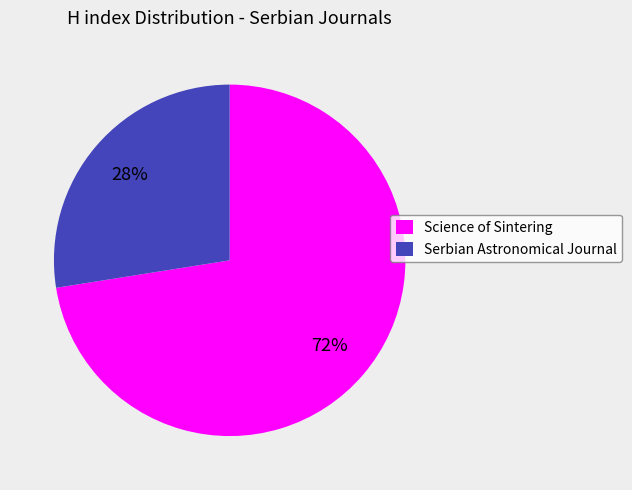

What is the smallest slice in the pie chart?

Serbian Astronomical Journal